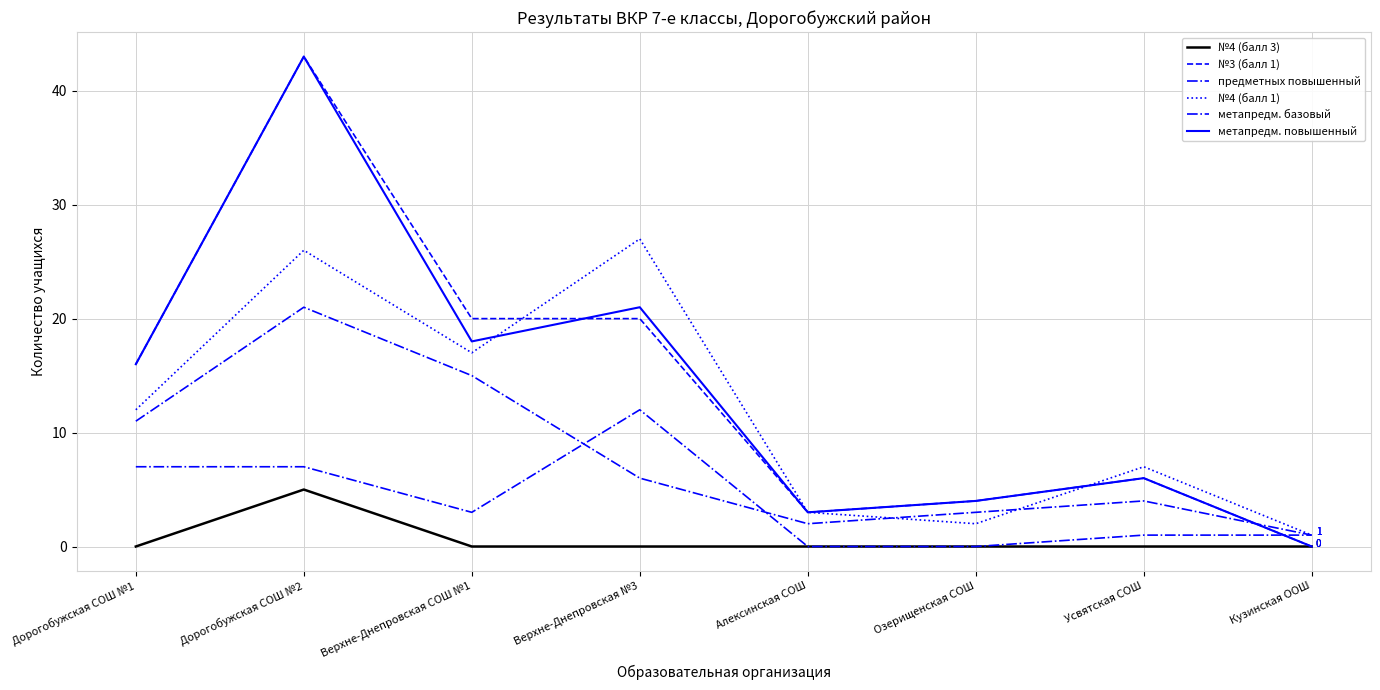

Reading left to right, extract all data points from this chart.

№4 (балл 3): Дорогобужская СОШ №1=0	Дорогобужская СОШ №2=5	Верхне-Днепровская СОШ №1=0	Верхне-Днепровская №3=0	Алексинская СОШ=0	Озерищенская СОШ=0	Усвятская СОШ=0	Кузинская ООШ=0
№3 (балл 1): Дорогобужская СОШ №1=16	Дорогобужская СОШ №2=43	Верхне-Днепровская СОШ №1=20	Верхне-Днепровская №3=20	Алексинская СОШ=3	Озерищенская СОШ=4	Усвятская СОШ=6	Кузинская ООШ=0
предметных повышенный: Дорогобужская СОШ №1=11	Дорогобужская СОШ №2=21	Верхне-Днепровская СОШ №1=15	Верхне-Днепровская №3=6	Алексинская СОШ=2	Озерищенская СОШ=3	Усвятская СОШ=4	Кузинская ООШ=1
№4 (балл 1): Дорогобужская СОШ №1=12	Дорогобужская СОШ №2=26	Верхне-Днепровская СОШ №1=17	Верхне-Днепровская №3=27	Алексинская СОШ=3	Озерищенская СОШ=2	Усвятская СОШ=7	Кузинская ООШ=1
метапредм. базовый: Дорогобужская СОШ №1=7	Дорогобужская СОШ №2=7	Верхне-Днепровская СОШ №1=3	Верхне-Днепровская №3=12	Алексинская СОШ=0	Озерищенская СОШ=0	Усвятская СОШ=1	Кузинская ООШ=1
метапредм. повышенный: Дорогобужская СОШ №1=16	Дорогобужская СОШ №2=43	Верхне-Днепровская СОШ №1=18	Верхне-Днепровская №3=21	Алексинская СОШ=3	Озерищенская СОШ=4	Усвятская СОШ=6	Кузинская ООШ=0